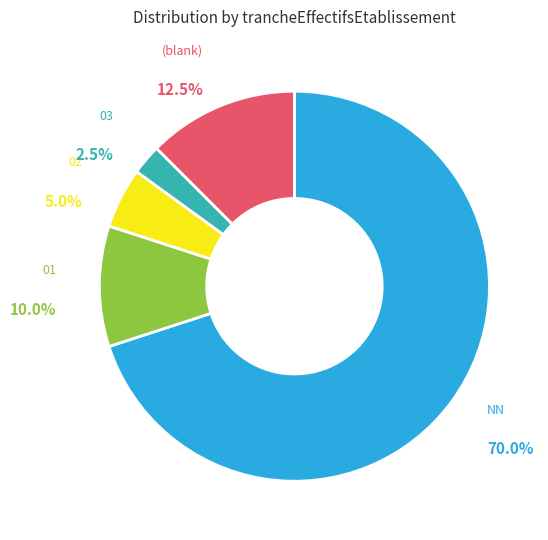

Combined, do  and 02 account for over 50%?

No